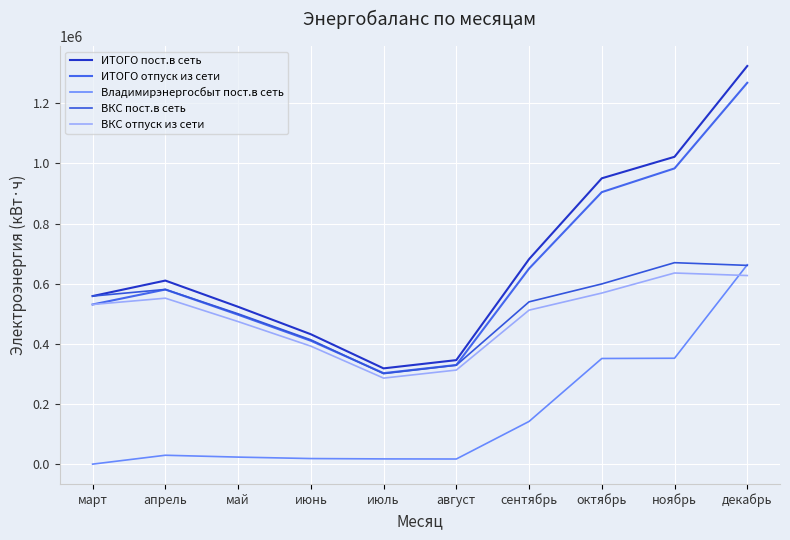

What is the difference between the second highest and second lowest values in the ВКС пост.в сеть series?

332141